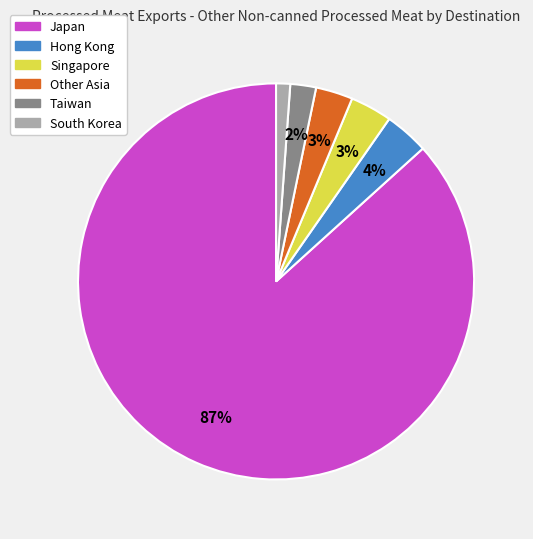

Do Hong Kong and Japan together represent more than half of the pie?

Yes